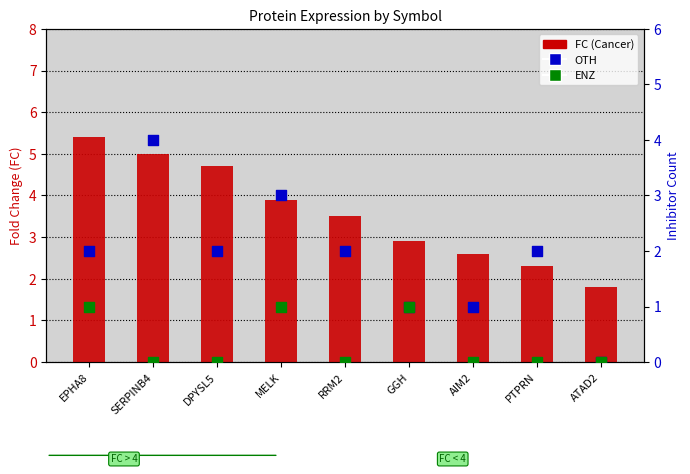

At which category is the sum across all series the highest?

SERPINB4